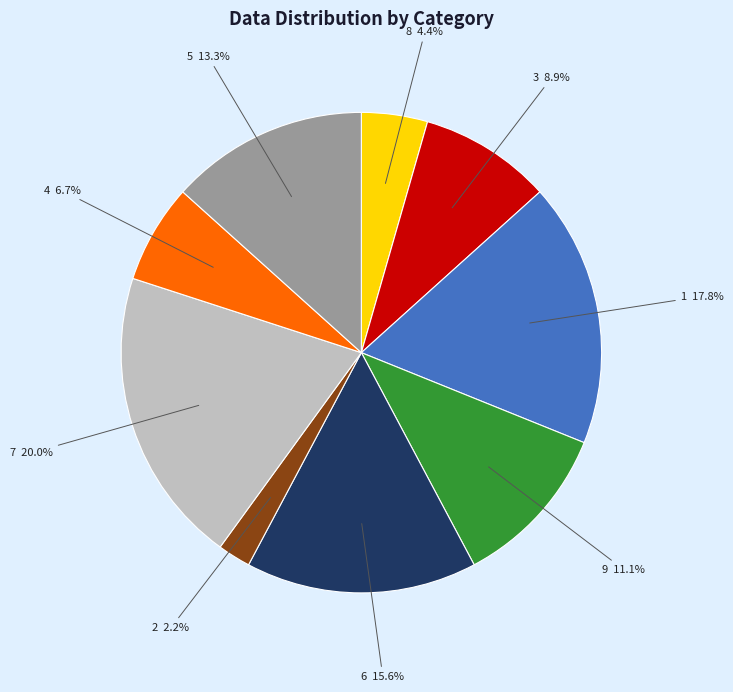

Which has a higher value, 4 or 9?

9